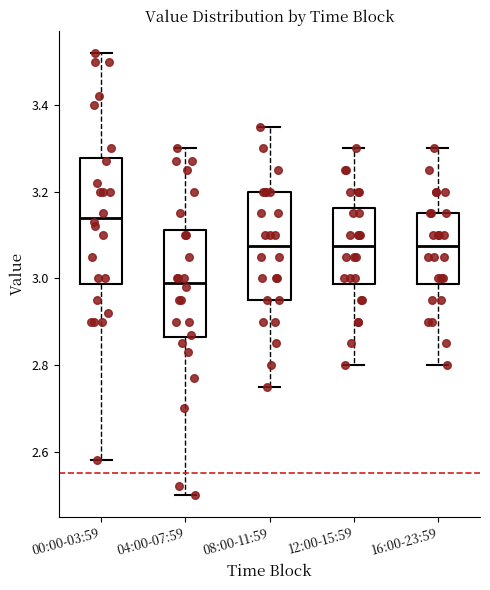

Reading left to right, transcribe this box plot: for each box, give where its median line is, the range the box spans, and where its two whiskers end, as read against the y-axis. The values are not printed on the chart, so give them approximately, as read against the axis.

00:00-03:59: median 3.14, box 2.98 to 3.28, whiskers 2.58 to 3.52
04:00-07:59: median 3.00, box 2.86 to 3.12, whiskers 2.50 to 3.30
08:00-11:59: median 3.08, box 2.96 to 3.20, whiskers 2.76 to 3.36
12:00-15:59: median 3.08, box 2.98 to 3.16, whiskers 2.80 to 3.30
16:00-23:59: median 3.08, box 2.98 to 3.16, whiskers 2.80 to 3.30